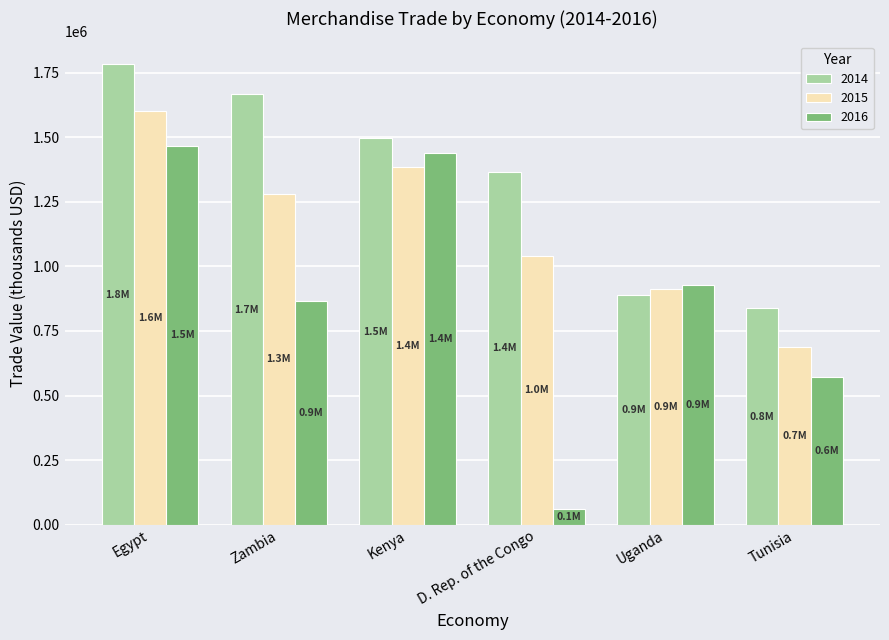

What is the sum of the 2016 values at Kenya and D. Rep. of the Congo?

1501275.4